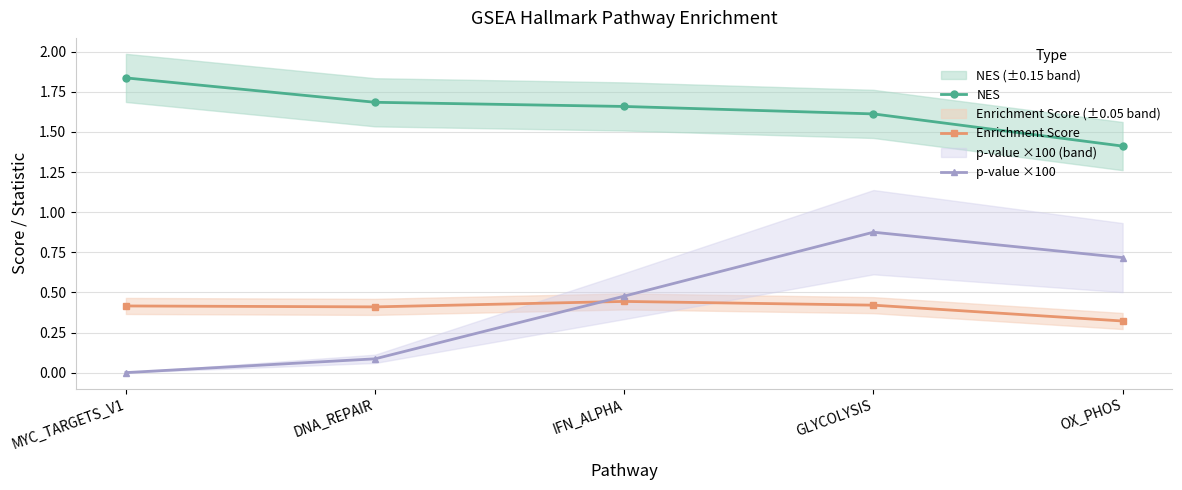

What is the spread (max minus min) of values at OX_PHOS?

1.1